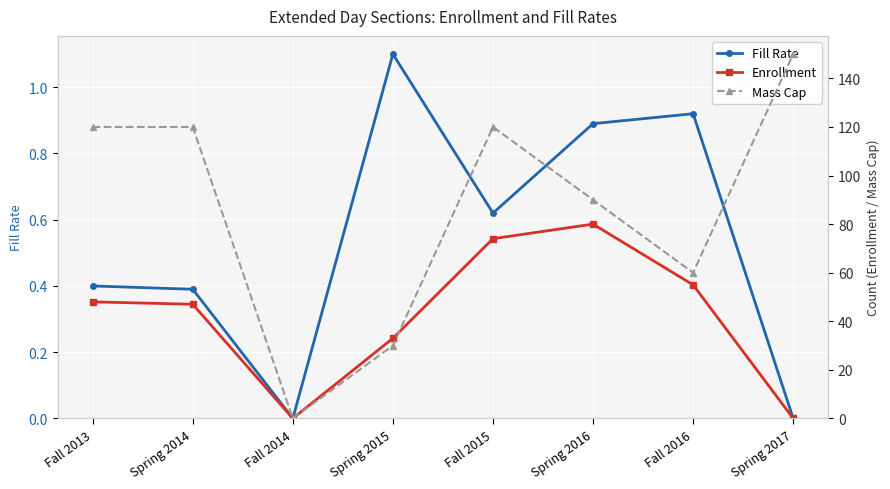

Where is Mass Cap nearest to the value 75?

Spring 2016